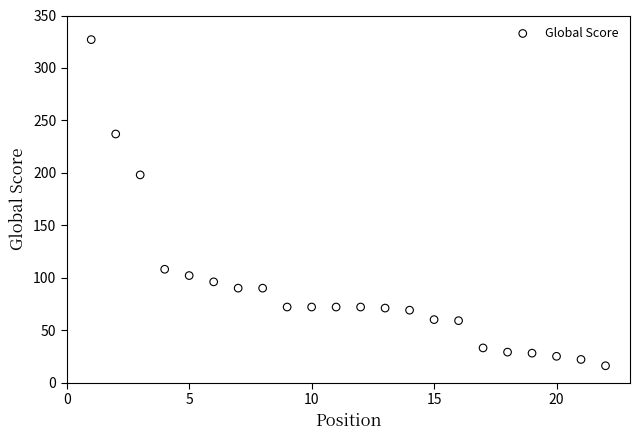

What Y value in the scatter plot is closest to 171?

198